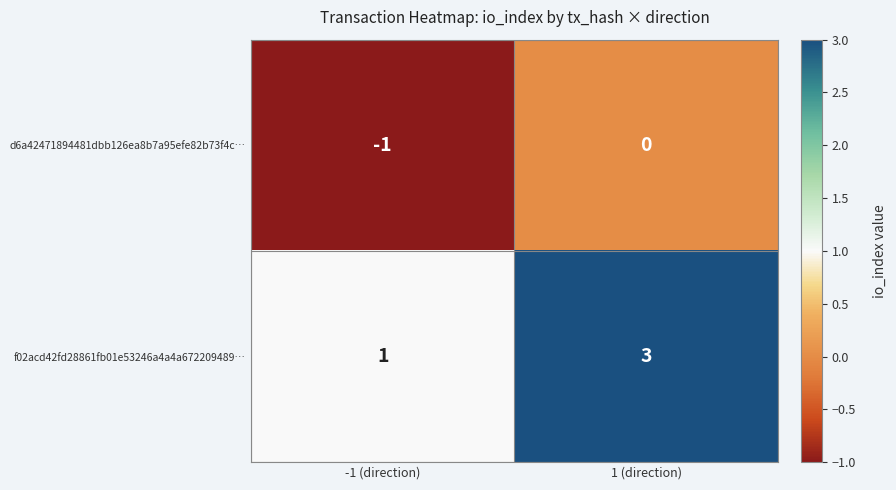

Is it true that d6a42471894481dbb126ea8b7a95efe82b73f4c… equals 0 at 1 (direction)?

True